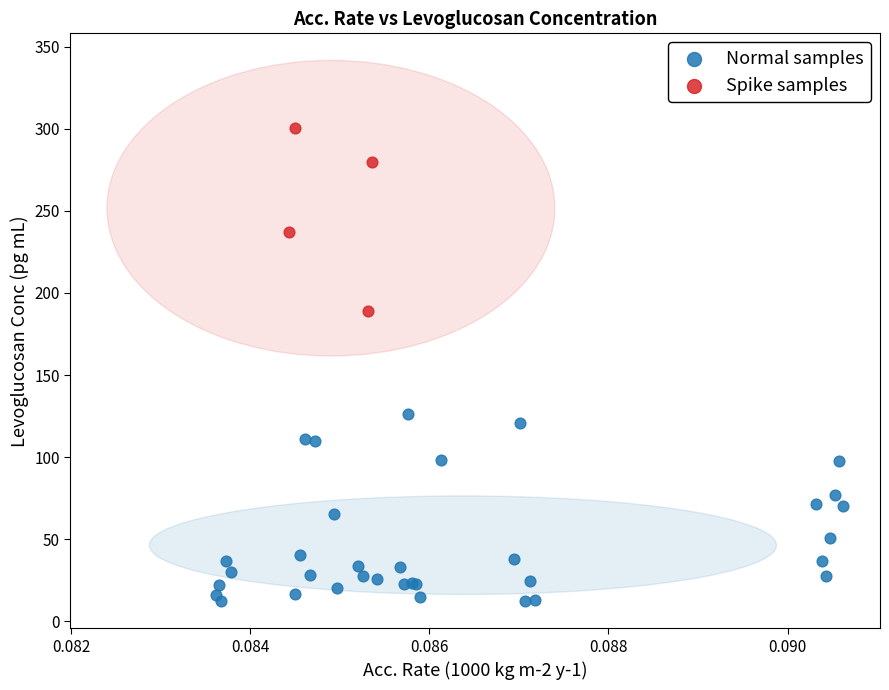

Which series reaches the minimum Y coordinate?

Normal samples